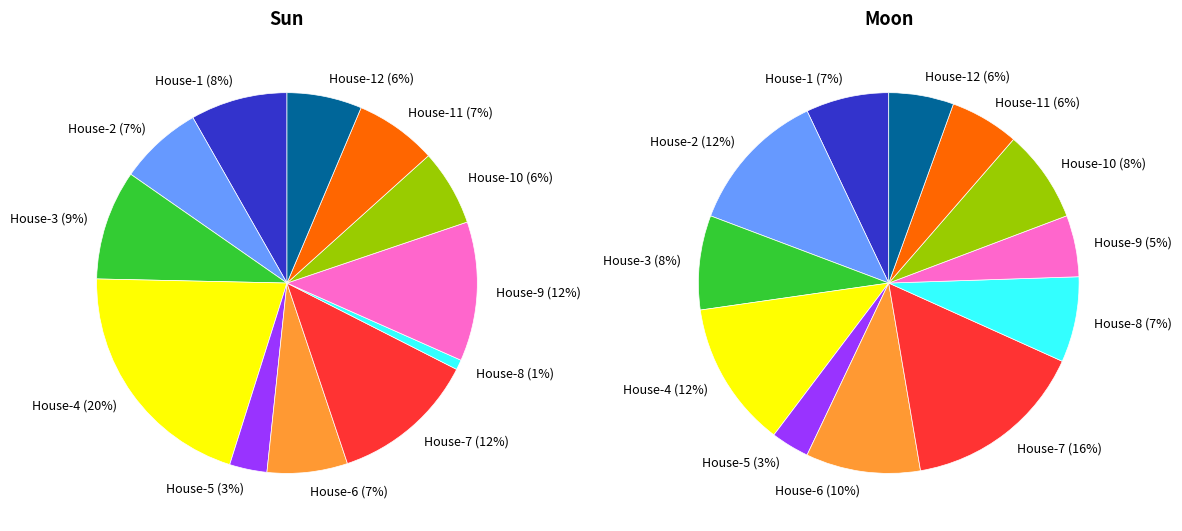

What is the largest slice in the pie chart?

House-4